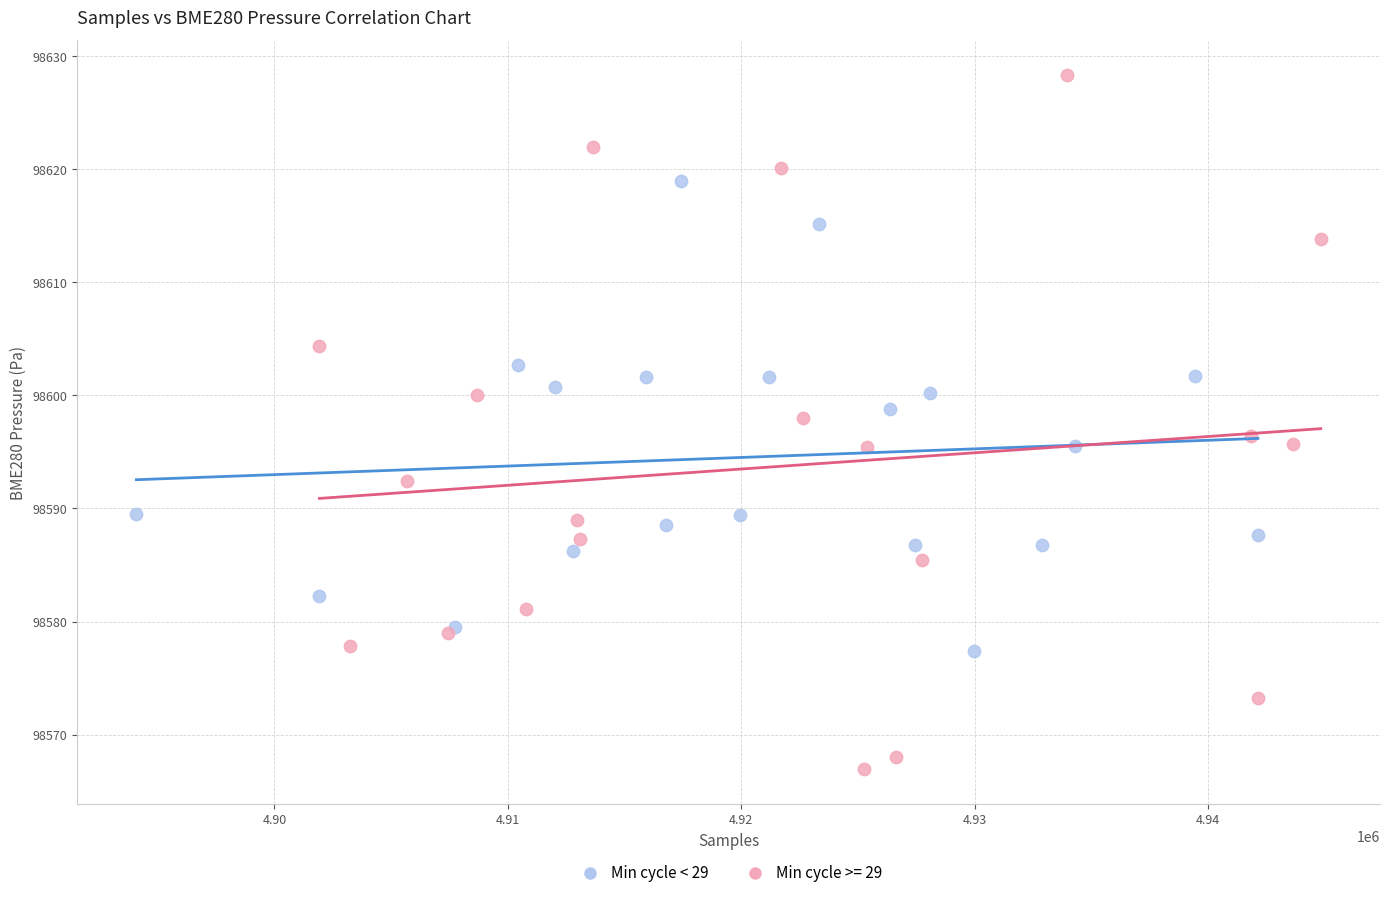

Which series has the widest spread of Y values?

Min cycle >= 29